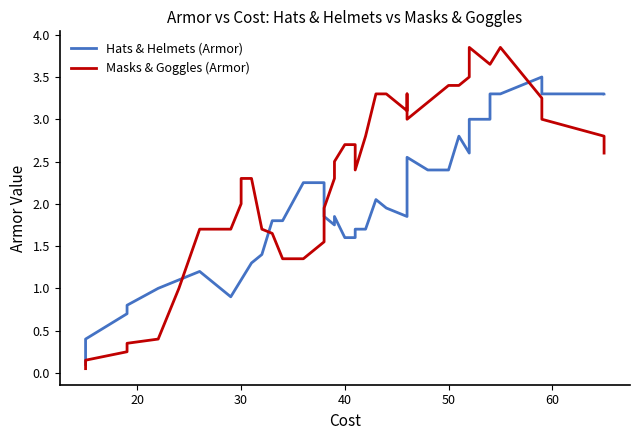

True or false: Hats & Helmets (Armor) and Masks & Goggles (Armor) intersect in this chart.

True